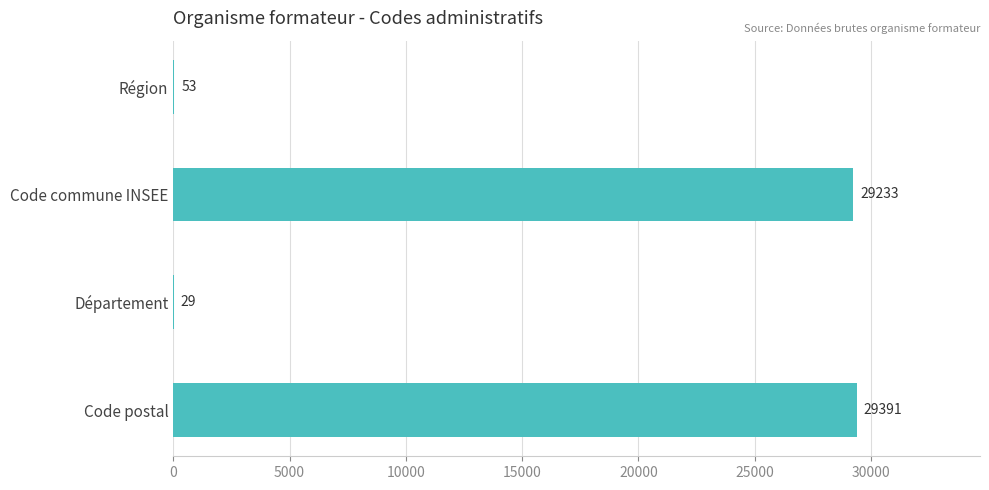

Reading top to bottom, what are all the values shown in this chart?

Région=53	Code commune INSEE=29233	Département=29	Code postal=29391